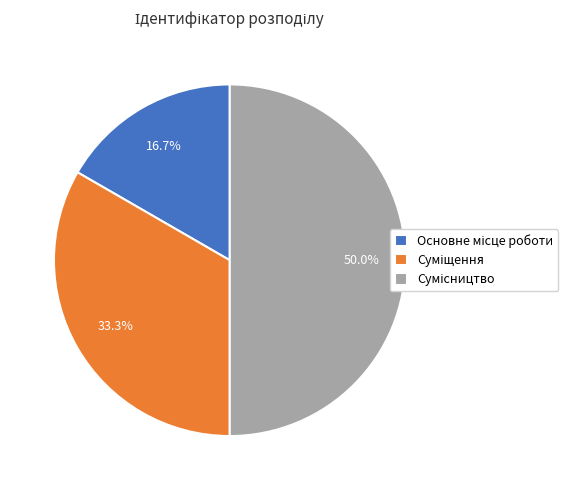

What is the ratio of the value at Основне місце роботи to the value at Суміщення?

0.5